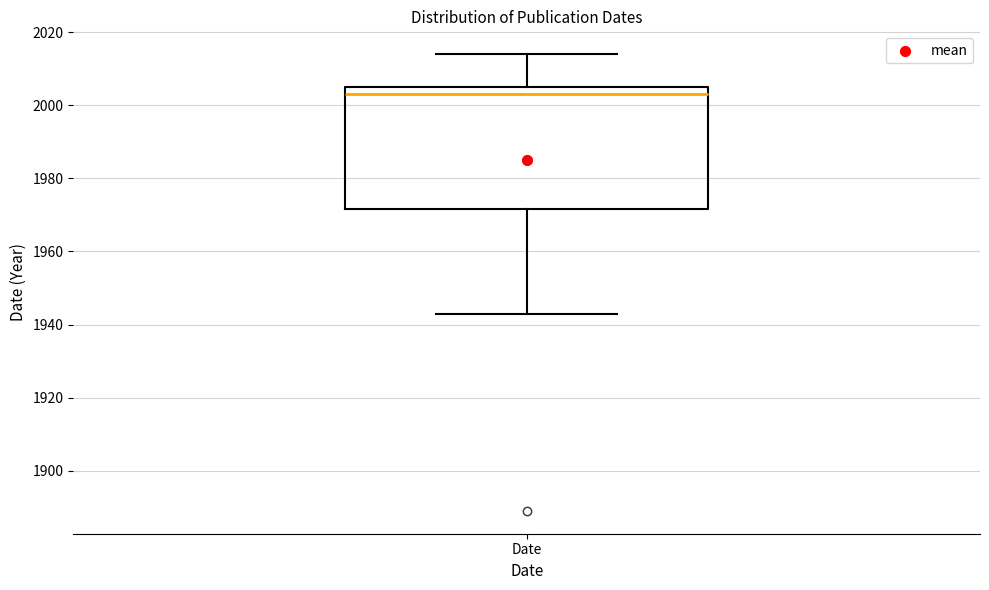

Read this box plot against the y-axis: the position of the median line, the range covered by the box, and the ends of both whiskers. The values are not printed on the chart, so give them approximately, as read against the axis.

median 2004, box 1972 to 2006, whiskers 1944 to 2014